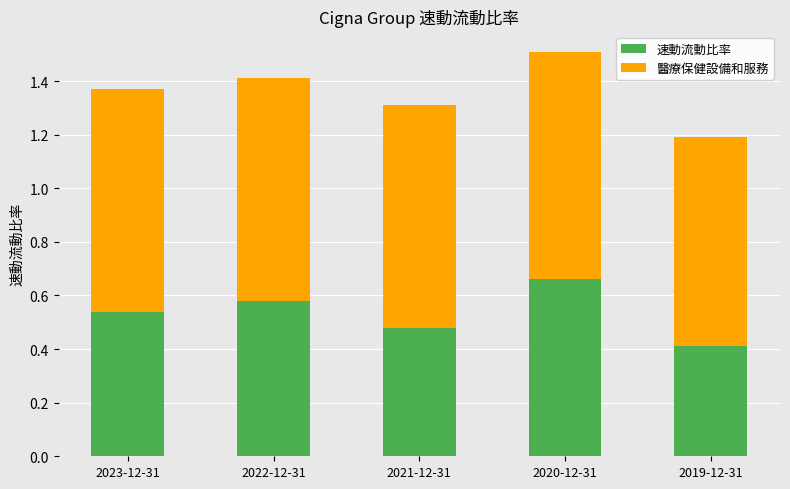

Which category has the highest value in the 速動流動比率 series?

2020-12-31